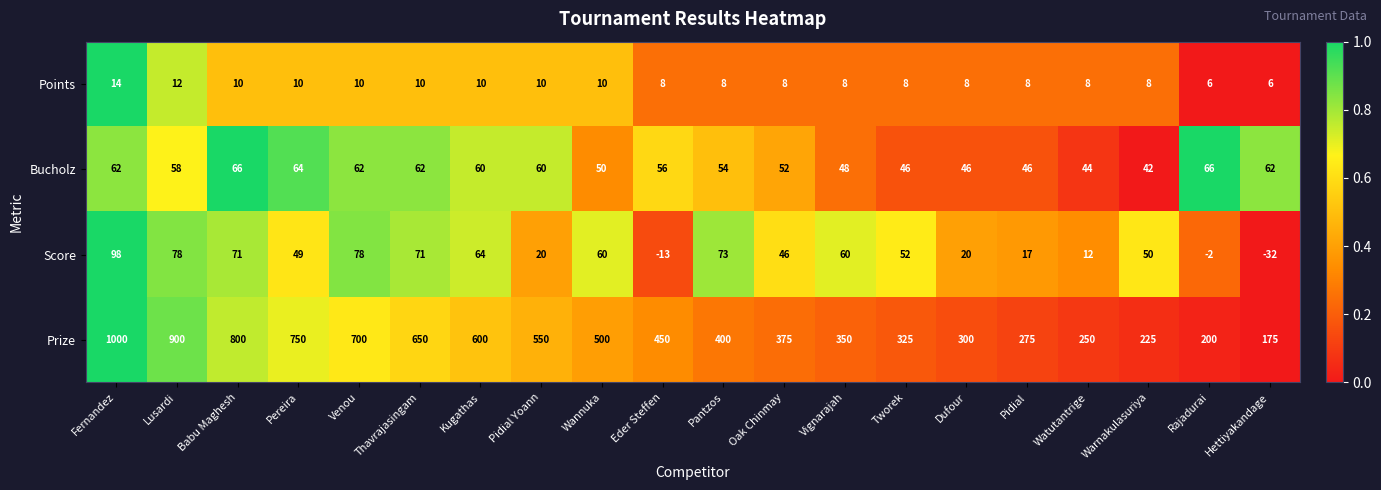

Rank the series by their maximum value, from lowest to highest.

Points, Bucholz, Score, Prize